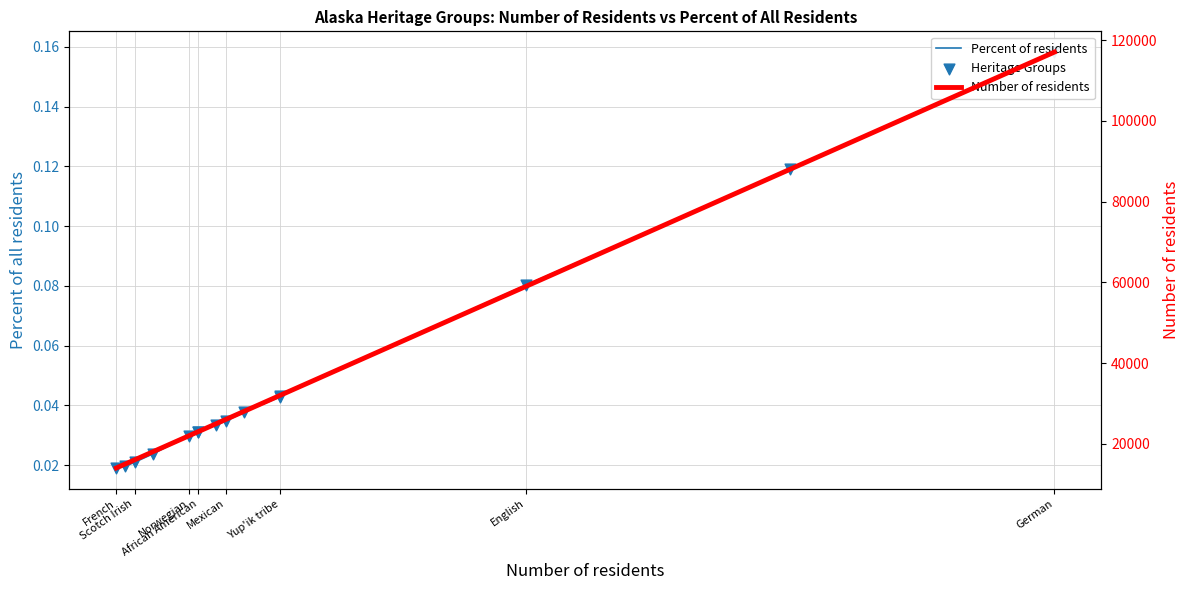

Is the value of Number of residents at 11 greater than the value of Heritage Groups at Norwegian?

Yes